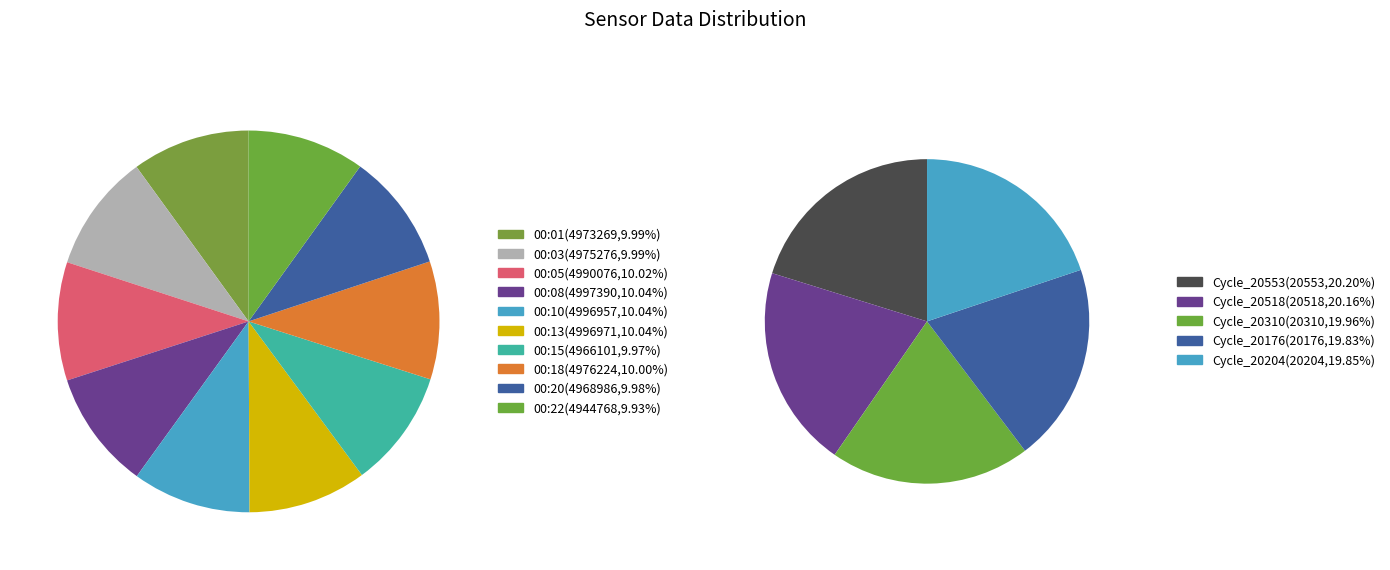

What is the smallest slice in the pie chart?

00:22